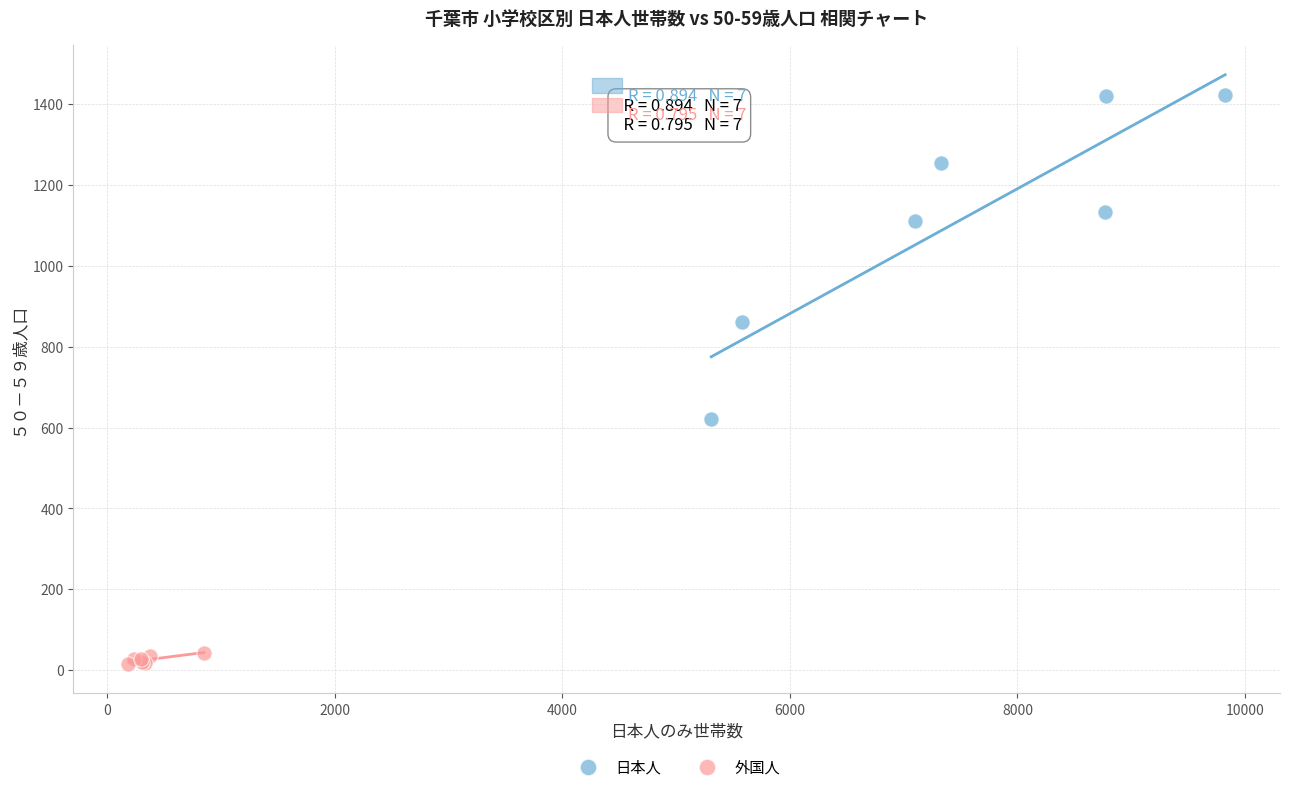

Which series has the widest spread of Y values?

日本人